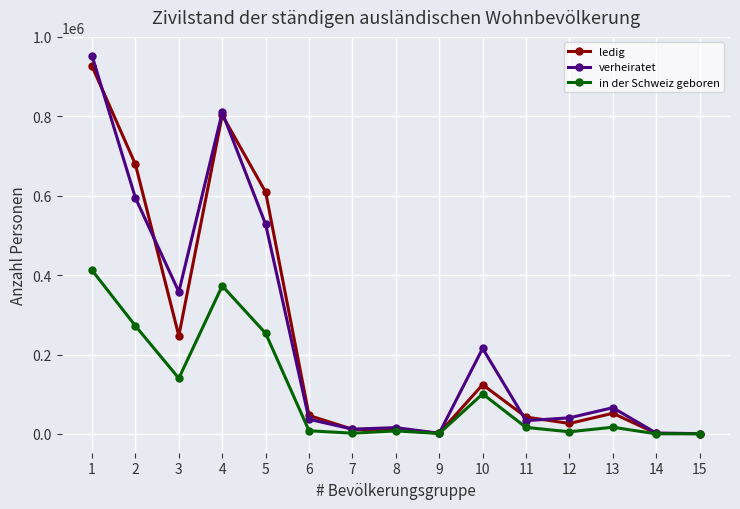

Is it true that ledig equals 352841 at 5?

False